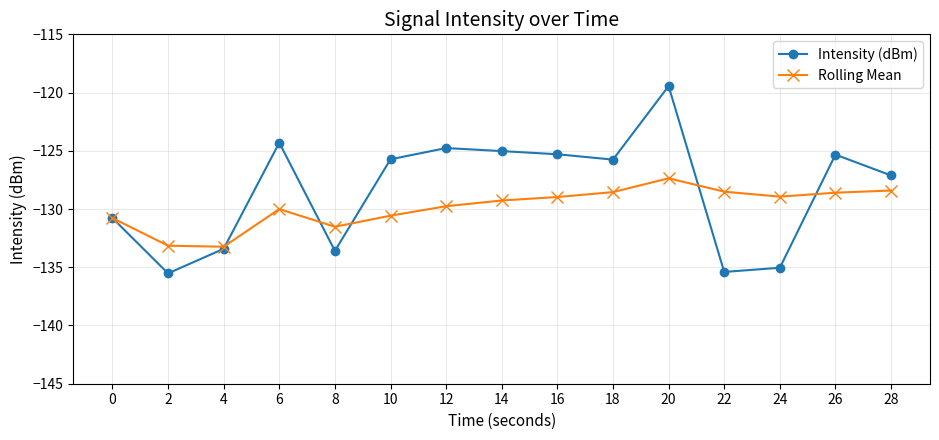

Rank the series by their maximum value, from lowest to highest.

Rolling Mean, Intensity (dBm)